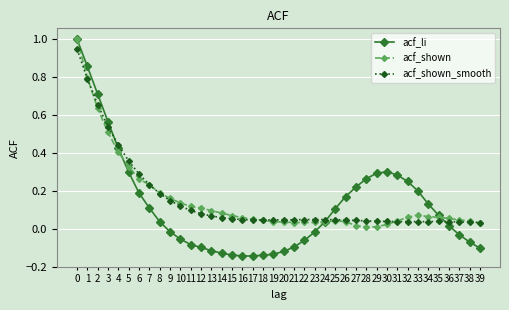

Is the value of acf_li at 26 greater than the value of acf_shown_smooth at 26?

Yes